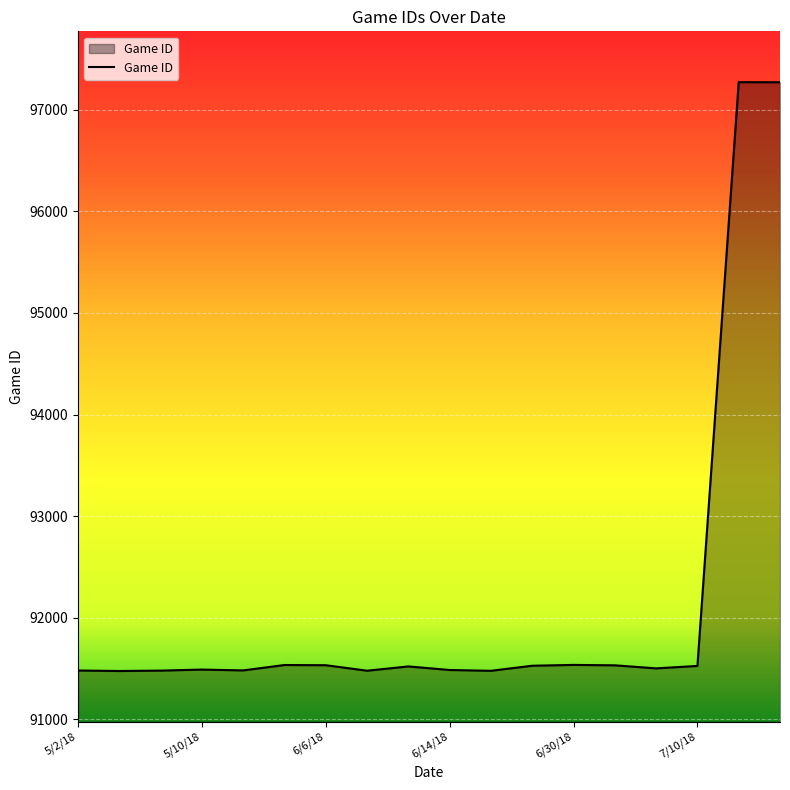

What is the greatest value displayed?

97271